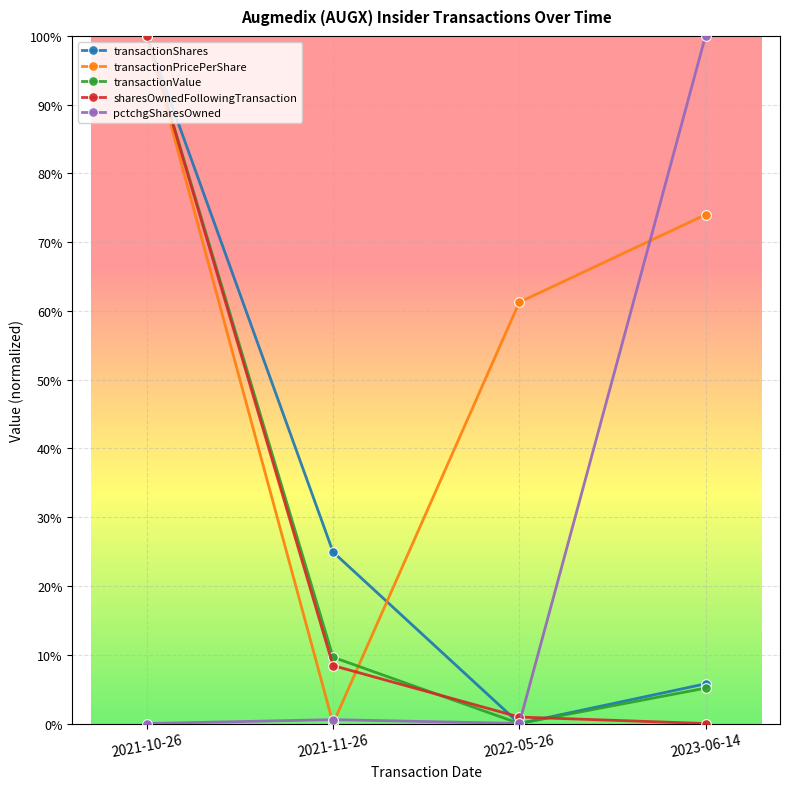

What is the label of the 3rd point from the left?

2022-05-26